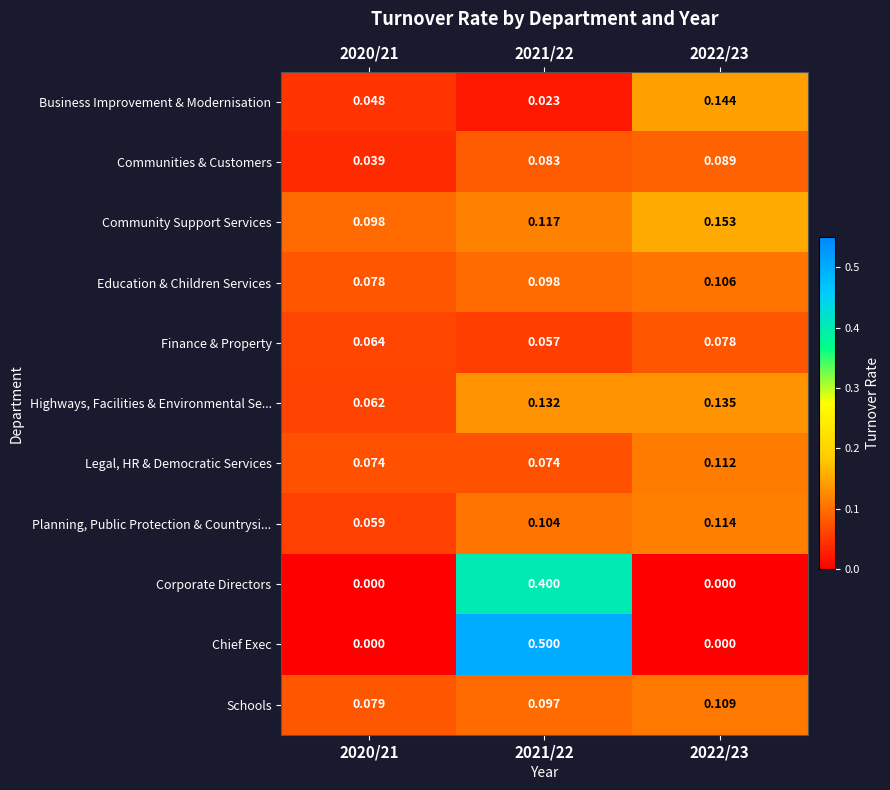

Which series changed the most between 2021/22 and 2022/23?

Chief Exec